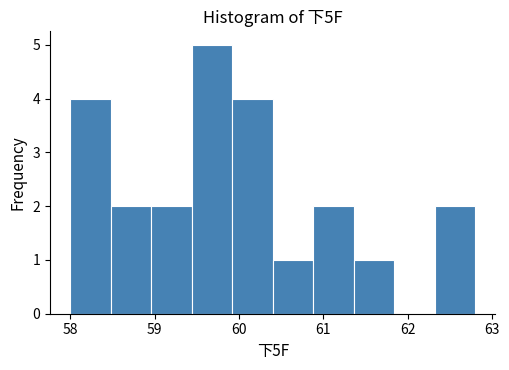

Reading left to right, transcribe this chart: for each bar, give the range it covers on the x-axis and its height. Neither the bar edges nor the heights are printed on the chart, so give them approximately, as read against the axes.

58.00 to 58.48: 4
58.48 to 58.96: 2
58.96 to 59.44: 2
59.44 to 59.92: 5
59.92 to 60.40: 4
60.40 to 60.88: 1
60.88 to 61.36: 2
61.36 to 61.84: 1
61.84 to 62.32: 0
62.32 to 62.80: 2